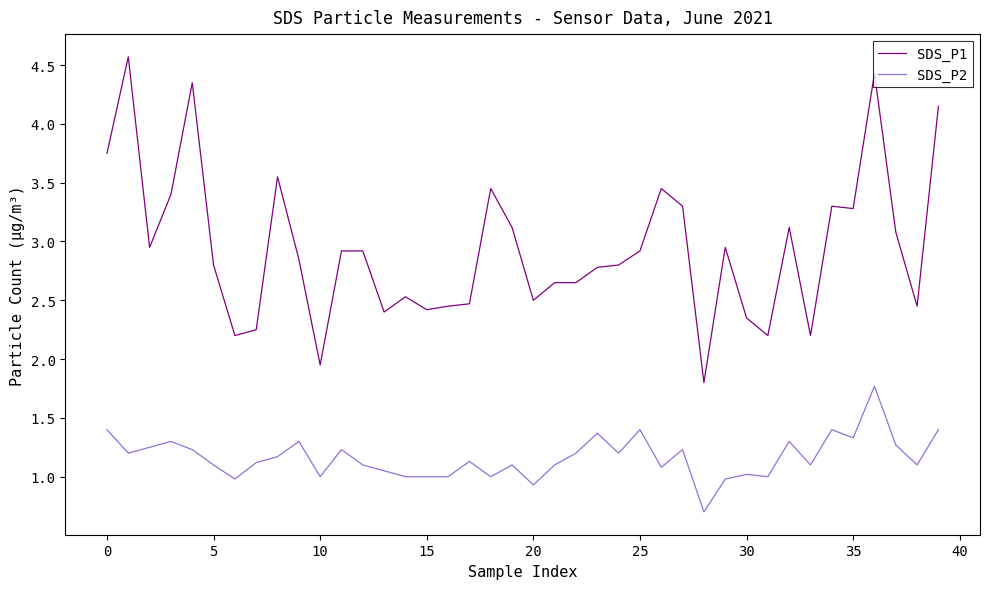

What is the difference between the maximum and minimum values in the SDS_P1 series?

2.8